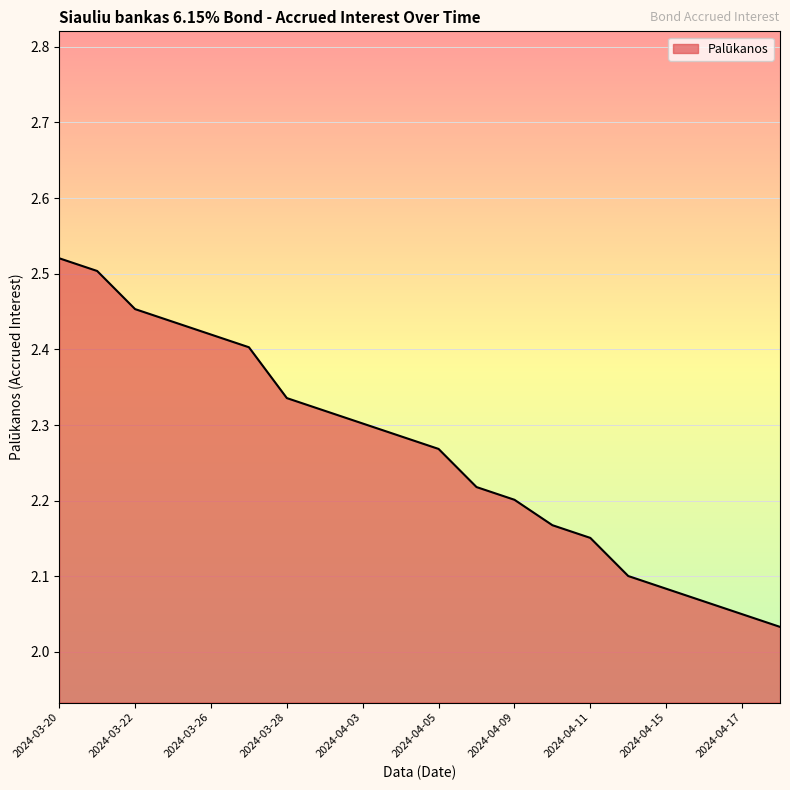

What is the difference between the second highest and second lowest values?

0.5